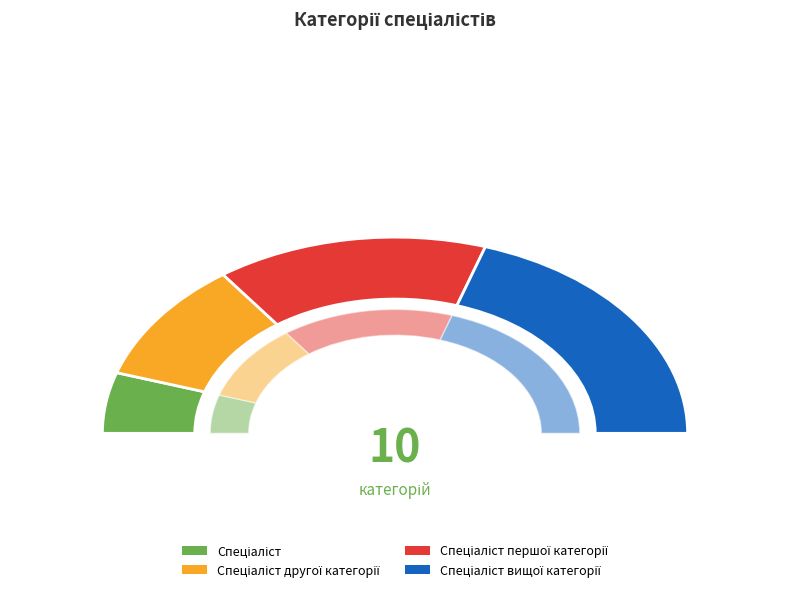

Between Спеціаліст and Спеціаліст першої категорії, which is larger?

Спеціаліст першої категорії